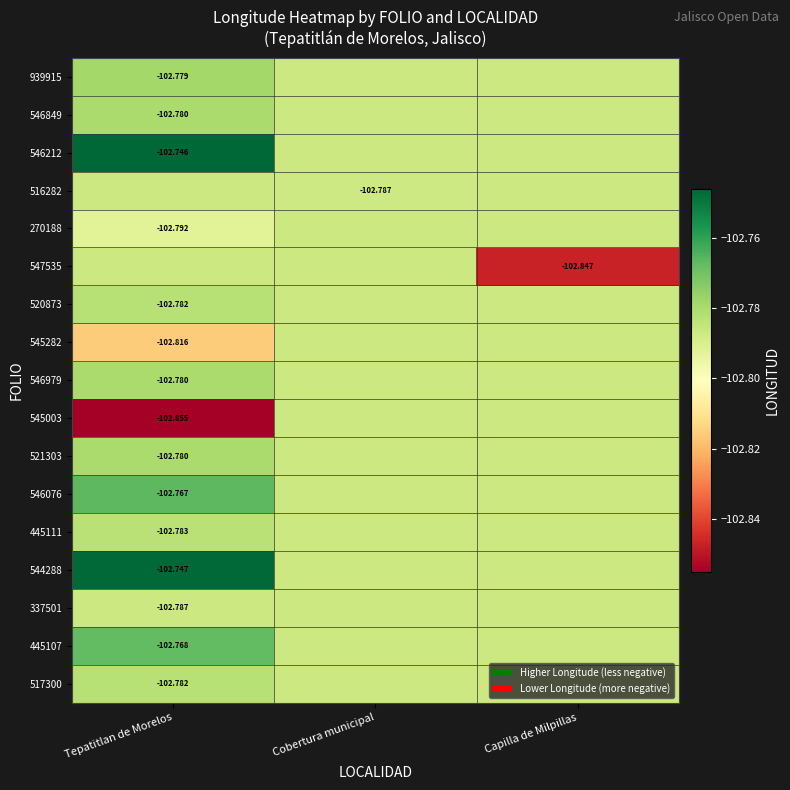

Which has a higher value, Tepatitlan de Morelos or Capilla de Milpillas?

Tepatitlan de Morelos